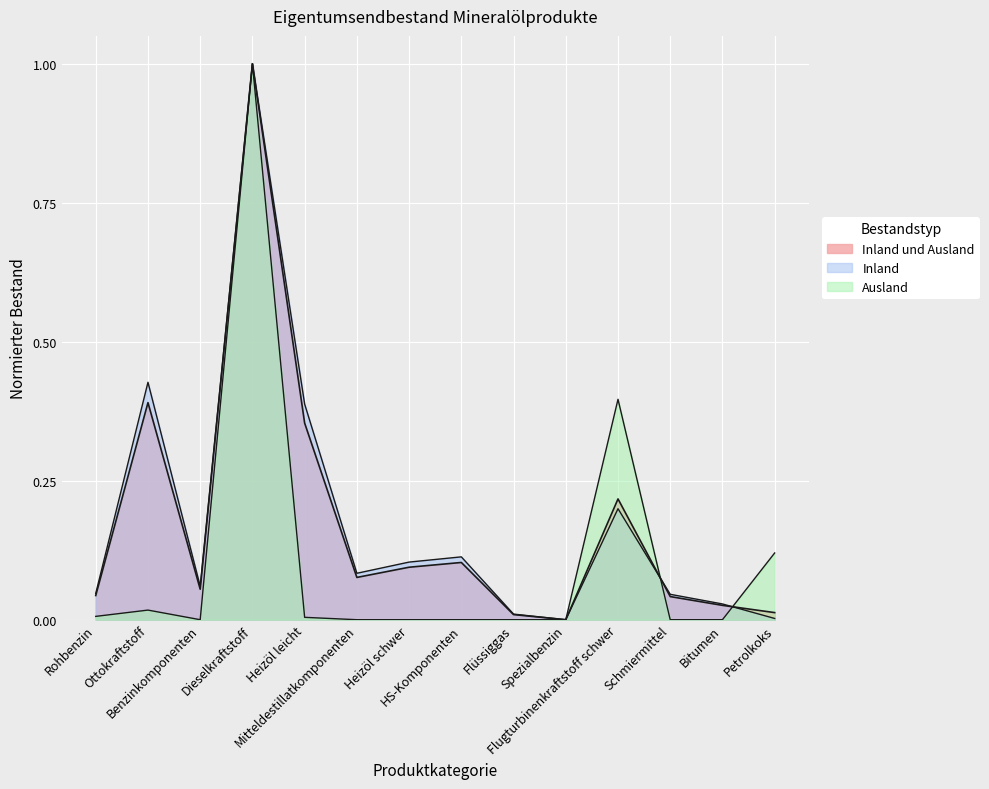

What is the difference between the Inland values at Rohbenzin and Ottokraftstoff?

0.4